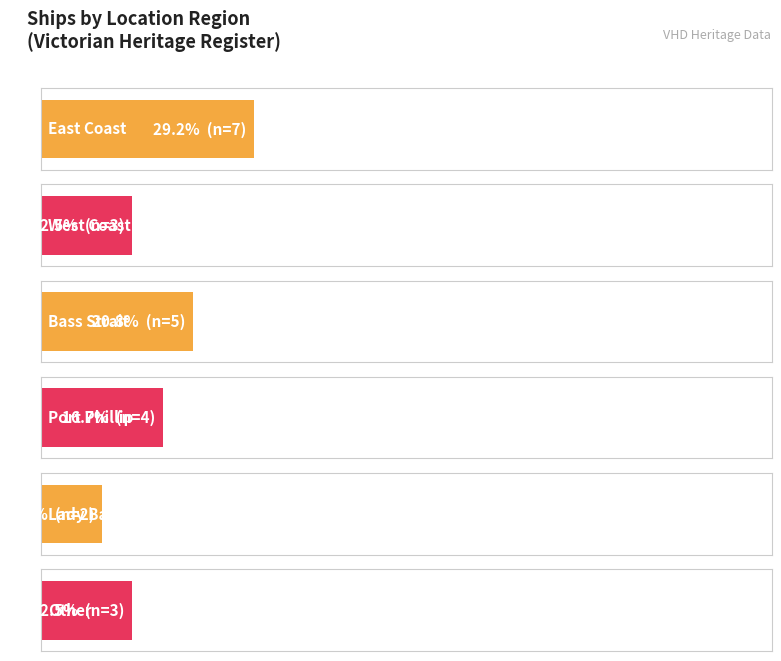

What is the ratio of the value at 4 to the value at 0?

0.3